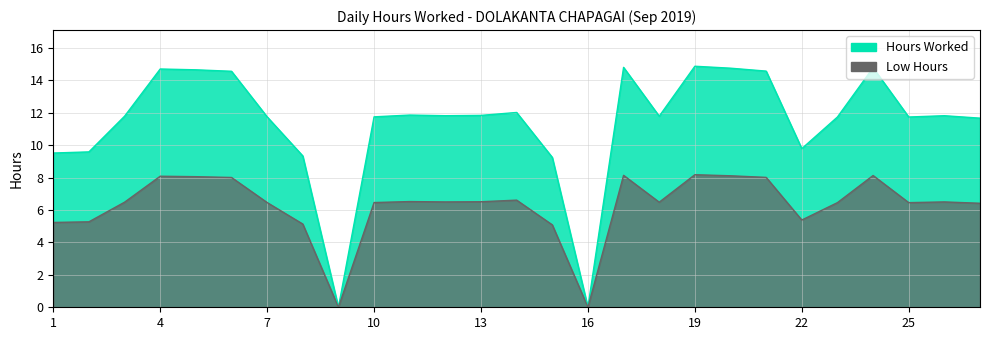

List the labels in order of value, largest first.

19, 17, 24, 20, 4, 5, 21, 6, 14, 11, 13, 12, 26, 3, 18, 7, 10, 23, 25, 27, 22, 2, 1, 8, 15, 9, 16